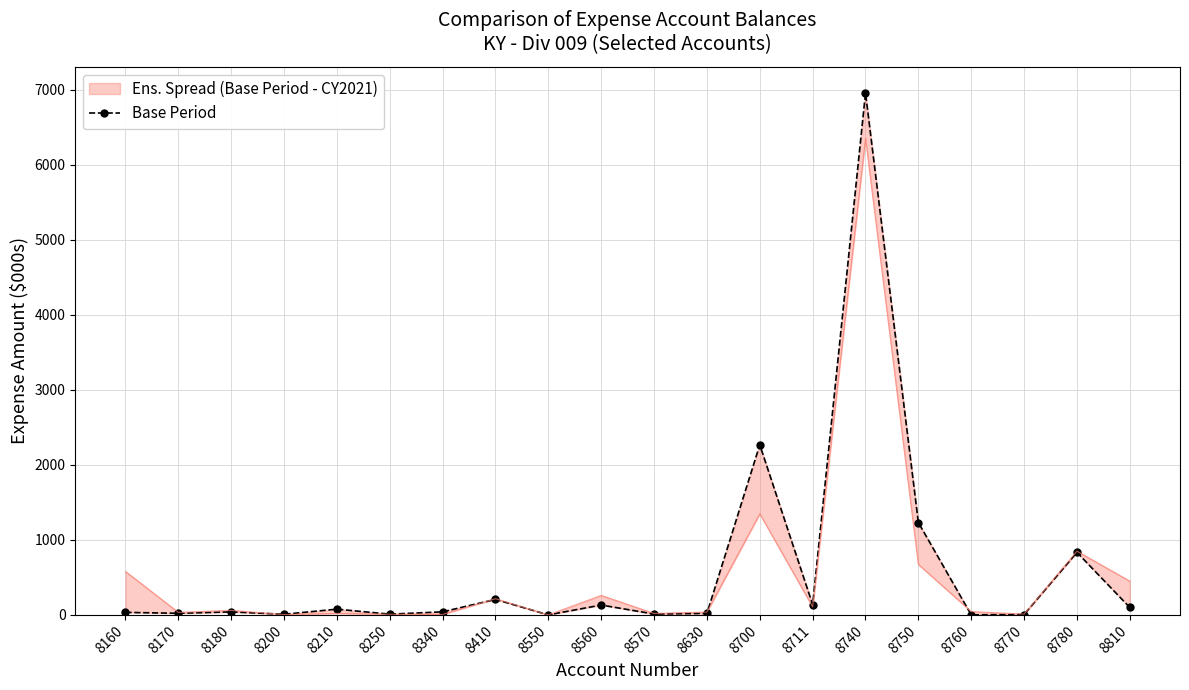

The chart shows a value of 35.4 at 8630. True or false?

False